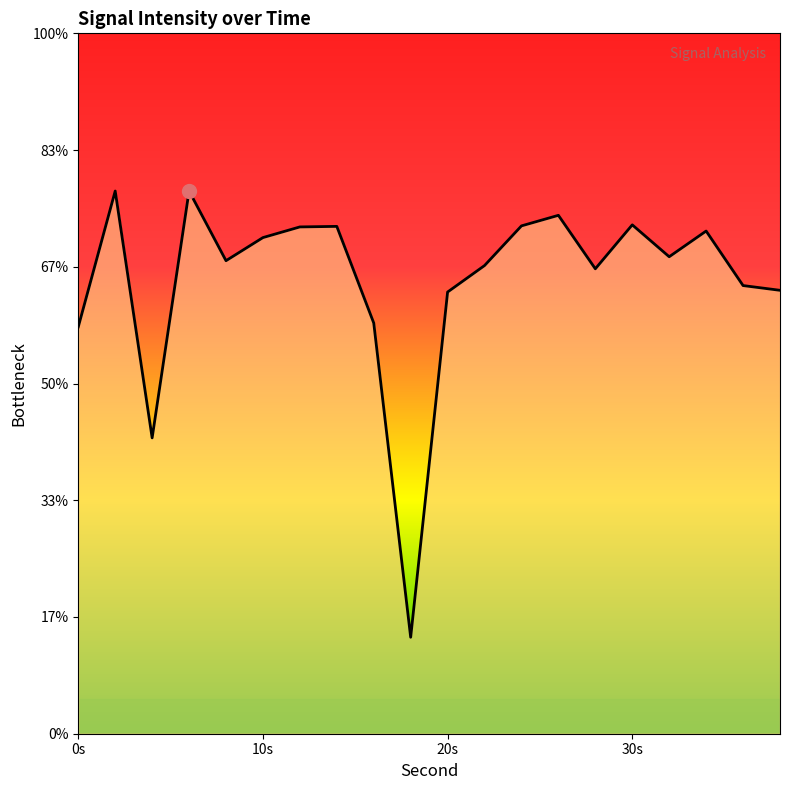

Is it true that the value at 13 is -77.2?

False